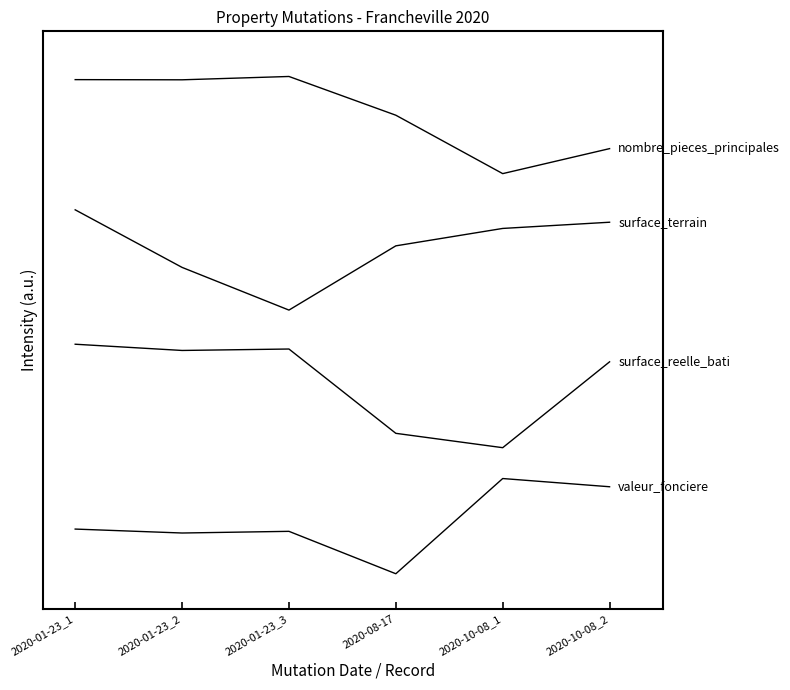

The surface_reelle_bati series shows 1.4 at 2020-10-08_1. True or false?

True